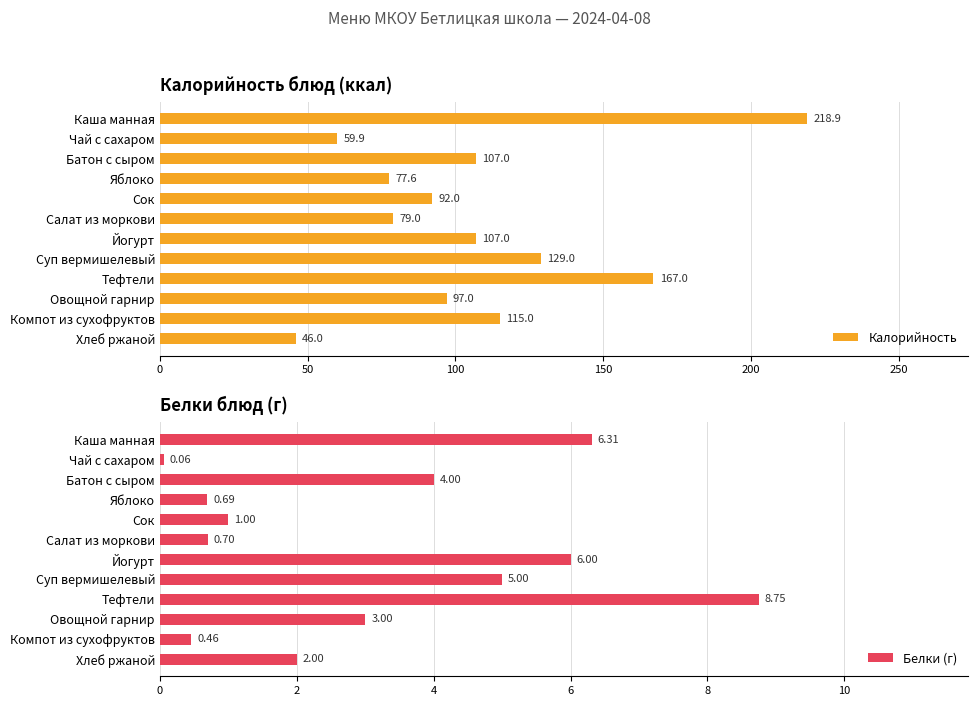

How many bars are there in each group?

2